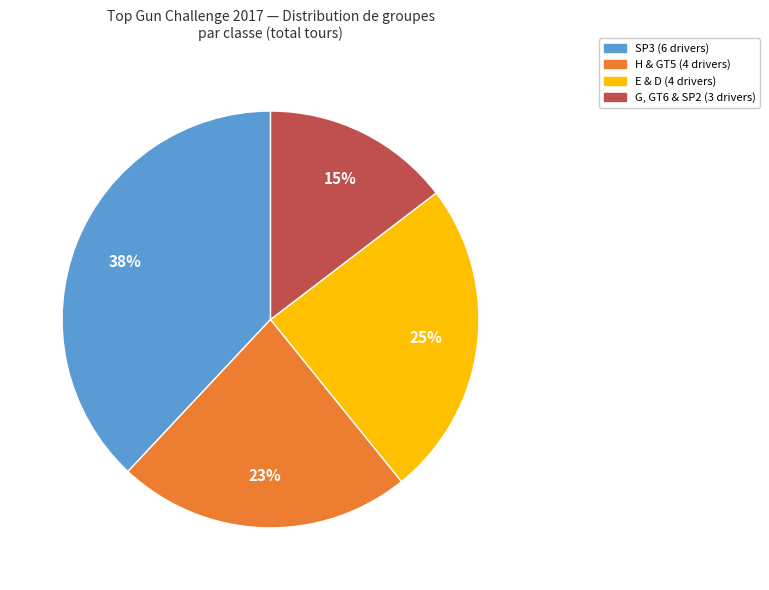

Is it true that SP3 (6 drivers) is 38% of the pie?

True